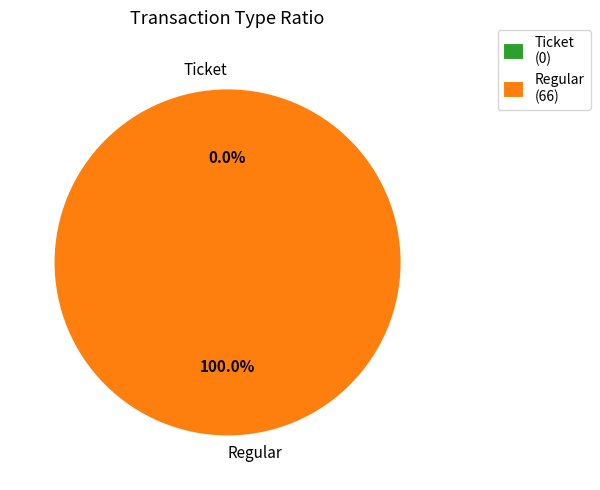

What is the total percentage of Regular and Ticket?

100.0%